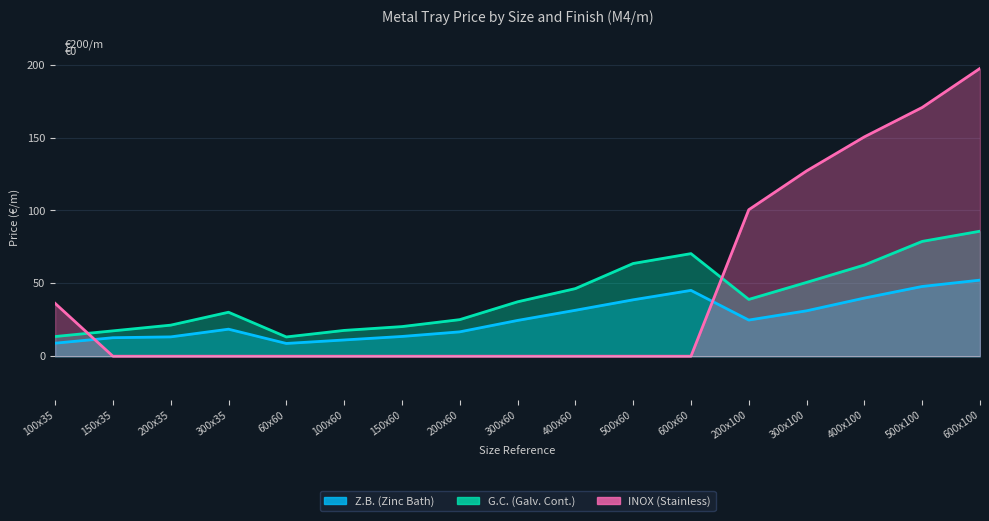

At how many categories does at least one series exceed 55?

7